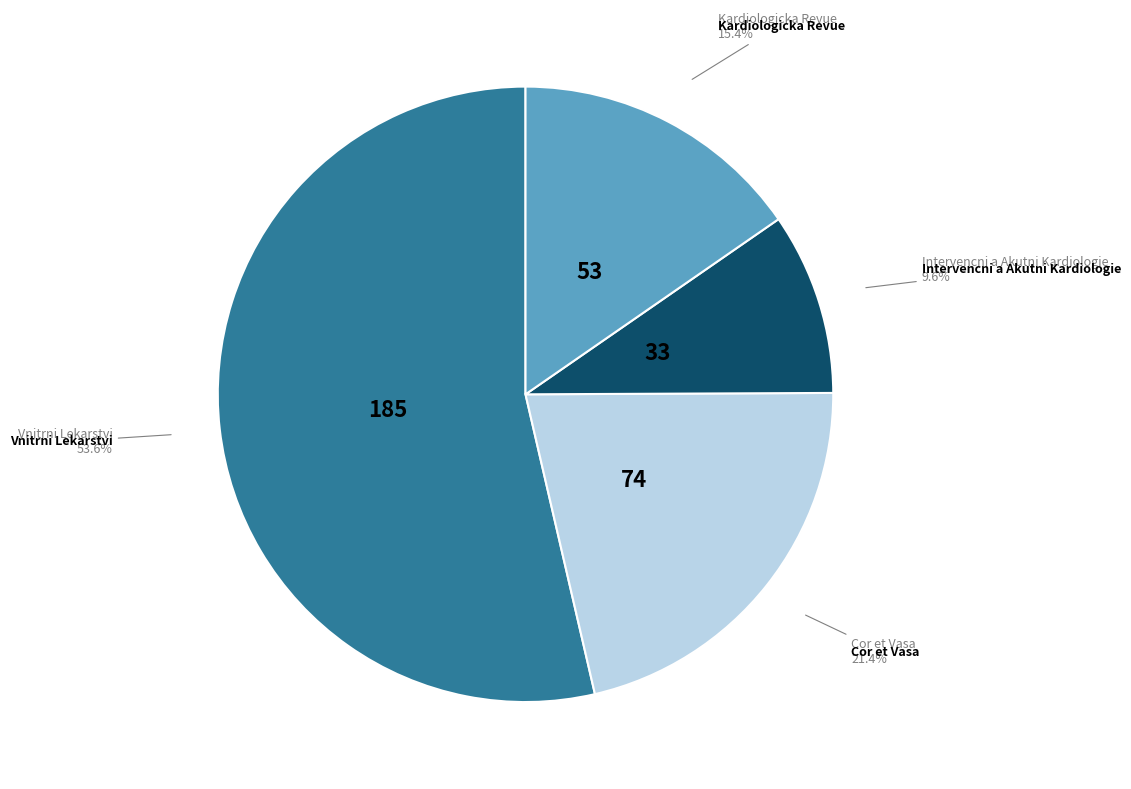

To the nearest percent, what is the difference between the largest and smallest slice percentages?

44%